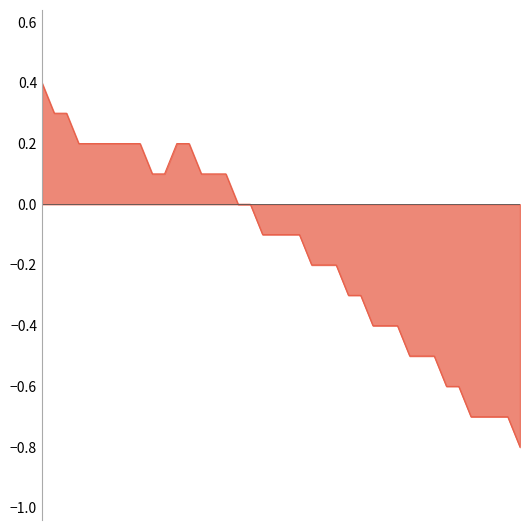

What is the difference between the maximum and minimum values?

1.2